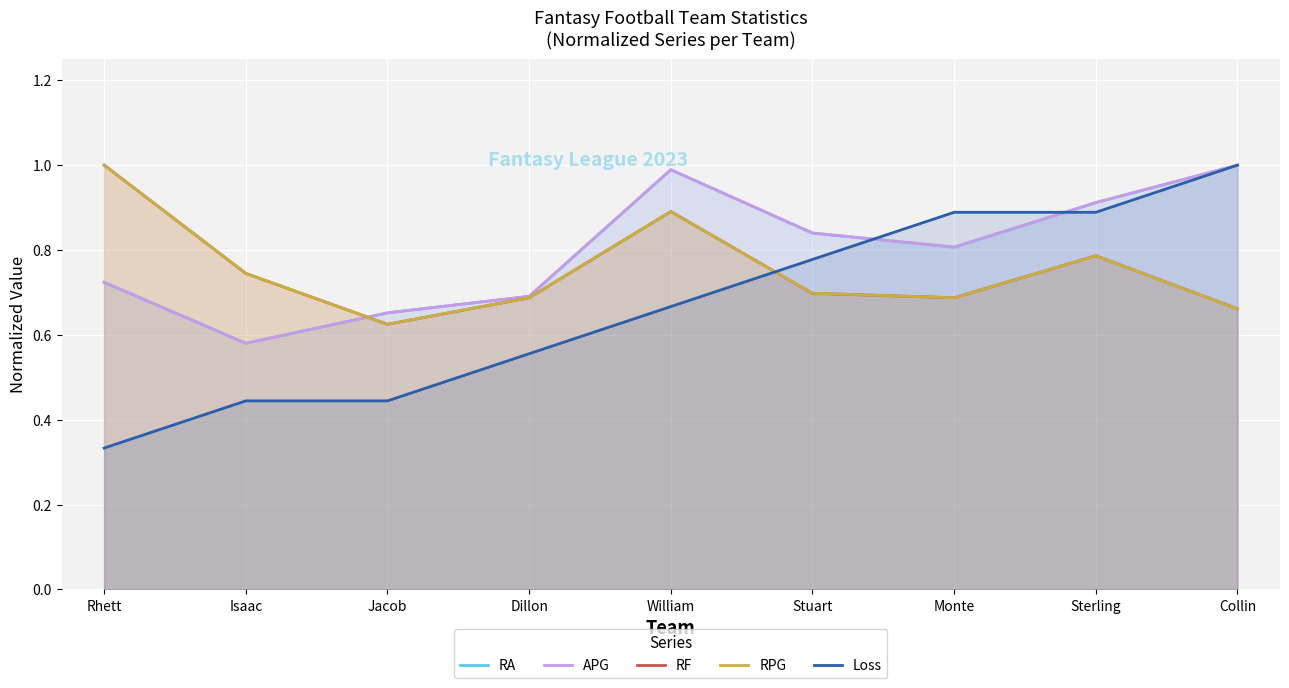

Rank the categories by RPG value from highest to lowest.

Rhett, William, Sterling, Isaac, Stuart, Dillon, Monte, Collin, Jacob